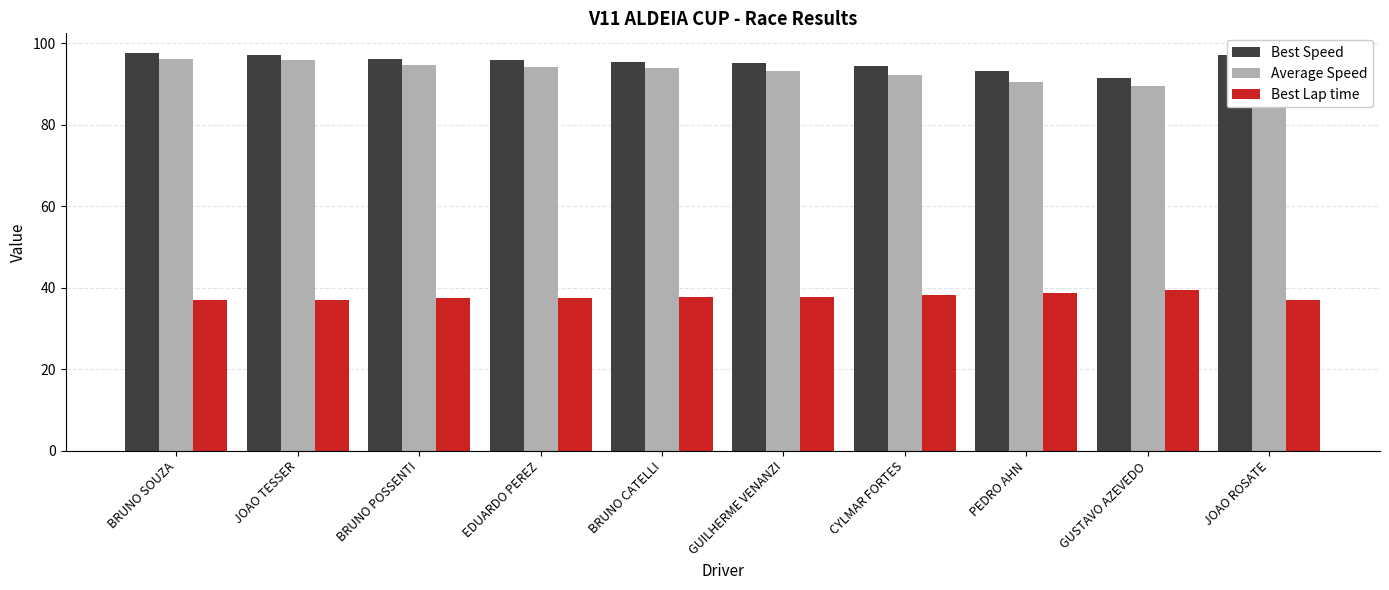

What is the total value across all series at JOAO TESSER?

230.0